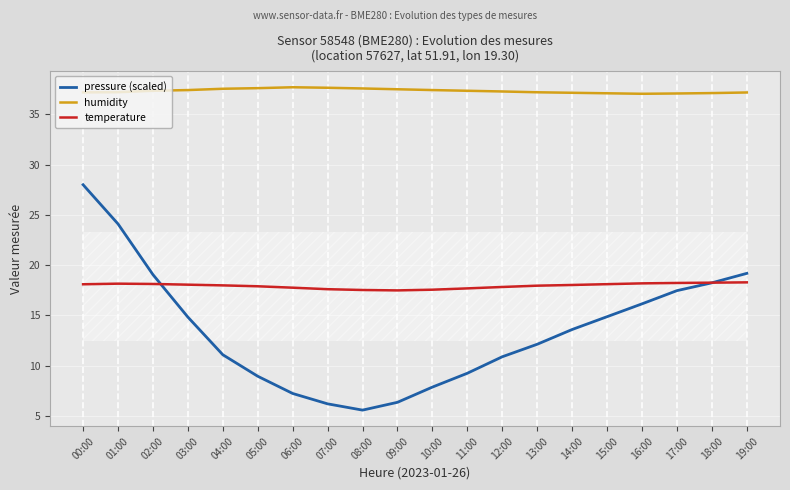

After their last crossing, which series has the higher values: temperature or pressure (scaled)?

pressure (scaled)